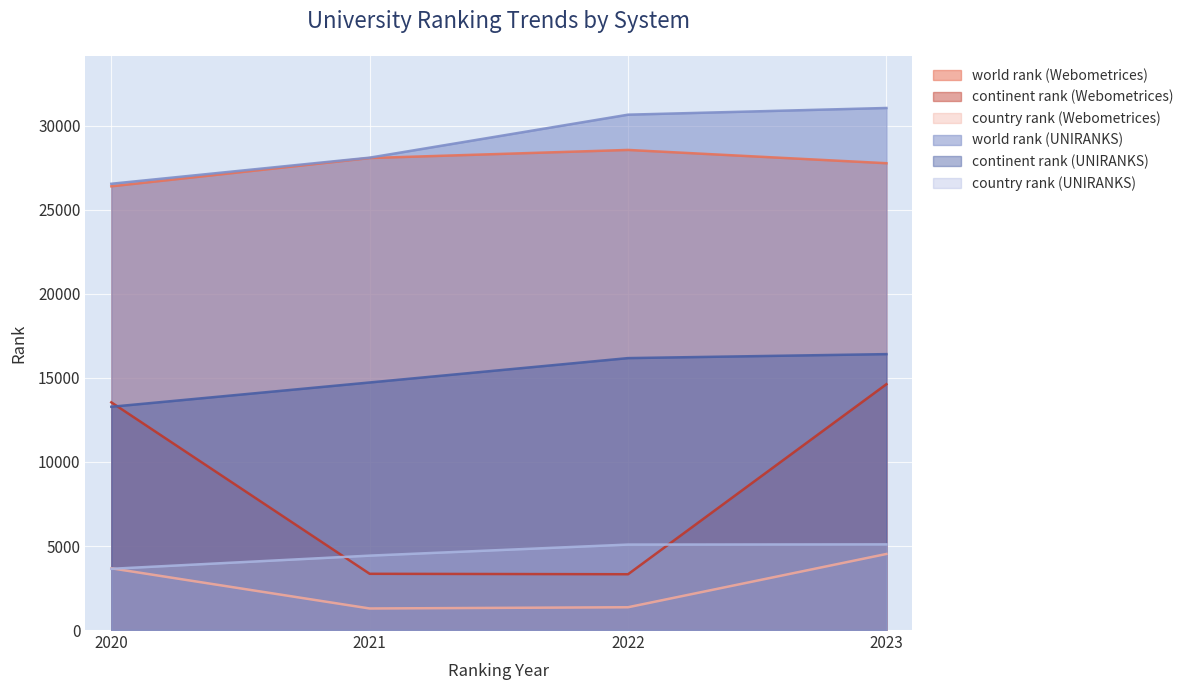

Does the chart display data point markers on the line(s)?

No